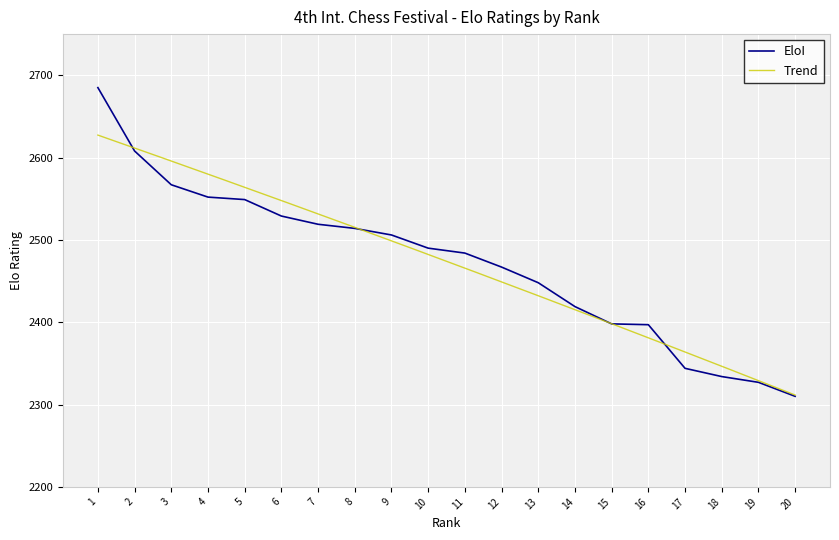

Reading right to left, list all the values displayed in this chart.

2310	2327	2334	2344	2397	2398	2419	2448	2467	2484	2490	2506	2514	2519	2529	2549	2552	2567	2608	2685